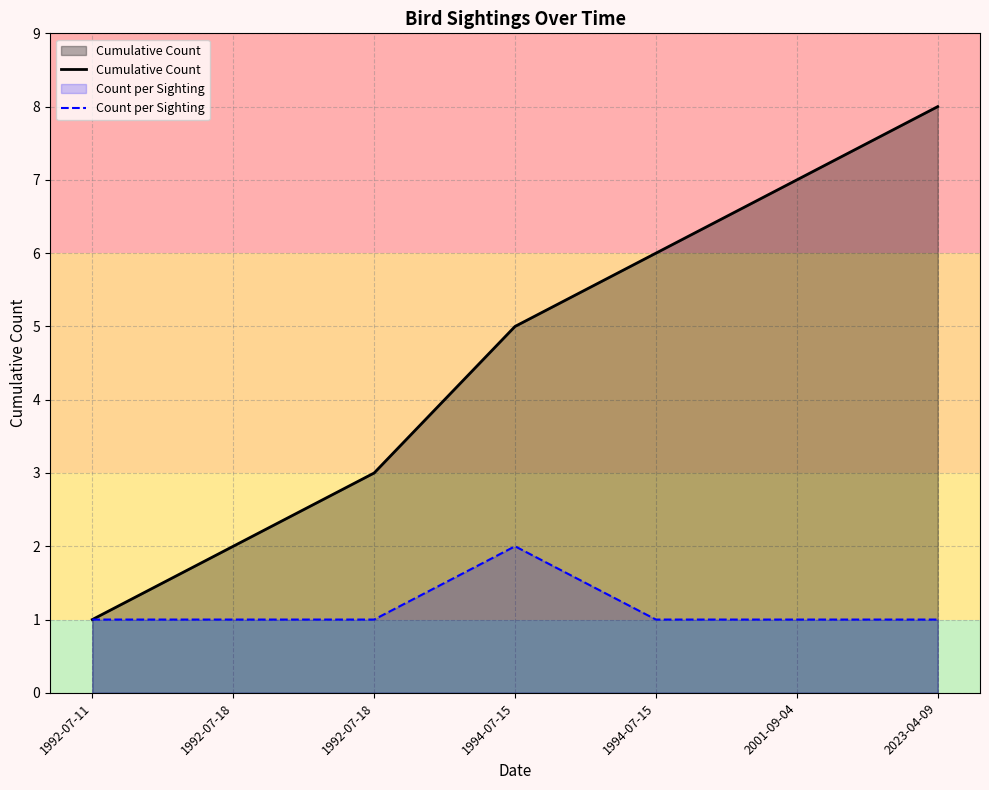

At which label does Count per Sighting reach its peak?

1994-07-15